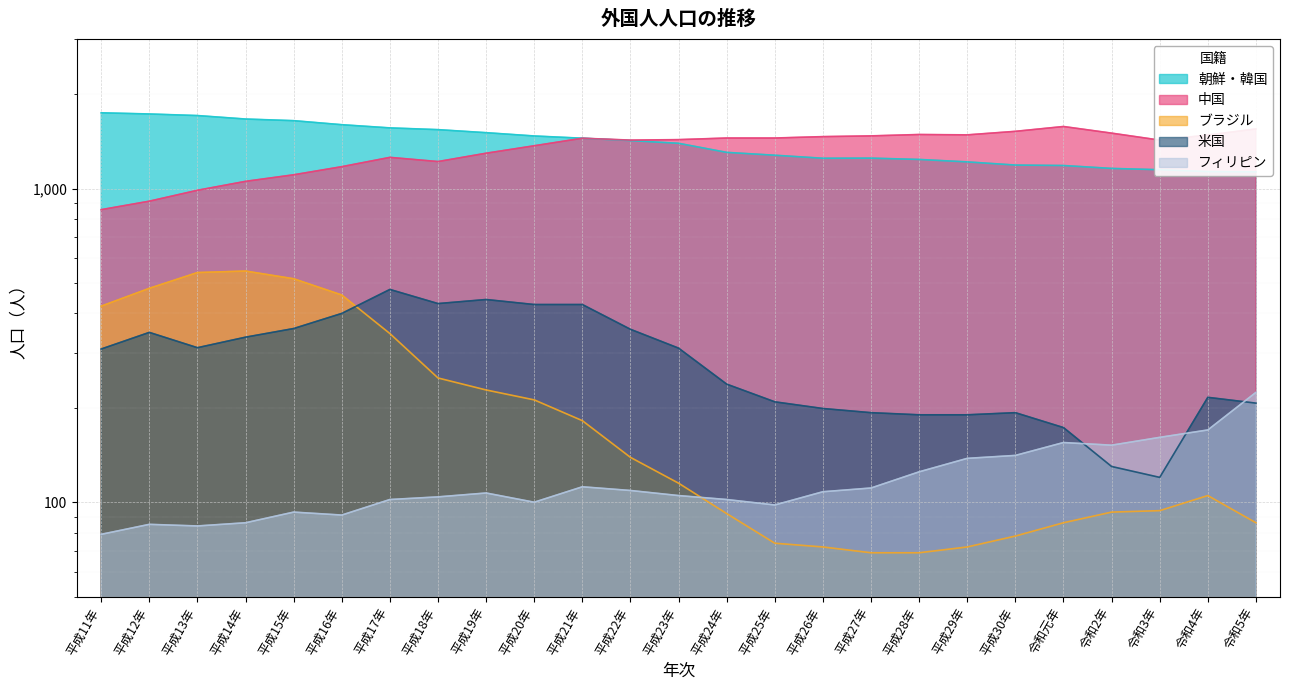

Reading right to left, what are all the values shown in this chart?

朝鮮・韓国: 1131	1133	1149	1160	1185	1189	1217	1239	1251	1250	1278	1305	1395	1423	1448	1472	1508	1542	1562	1599	1647	1667	1710	1730	1745
中国: 1550	1482	1428	1503	1578	1523	1484	1488	1473	1465	1450	1450	1433	1428	1448	1370	1297	1220	1258	1175	1107	1055	988	912	857
ブラジル: 86	105	94	93	86	78	72	69	69	72	74	92	115	139	182	212	228	249	345	458	516	546	540	481	422
米国: 207	216	120	130	173	193	190	190	193	199	209	238	310	356	427	427	443	430	477	400	358	336	311	348	308
フィリピン: 224	170	161	152	155	141	138	125	111	108	98	102	105	109	112	100	107	104	102	91	93	86	84	85	79